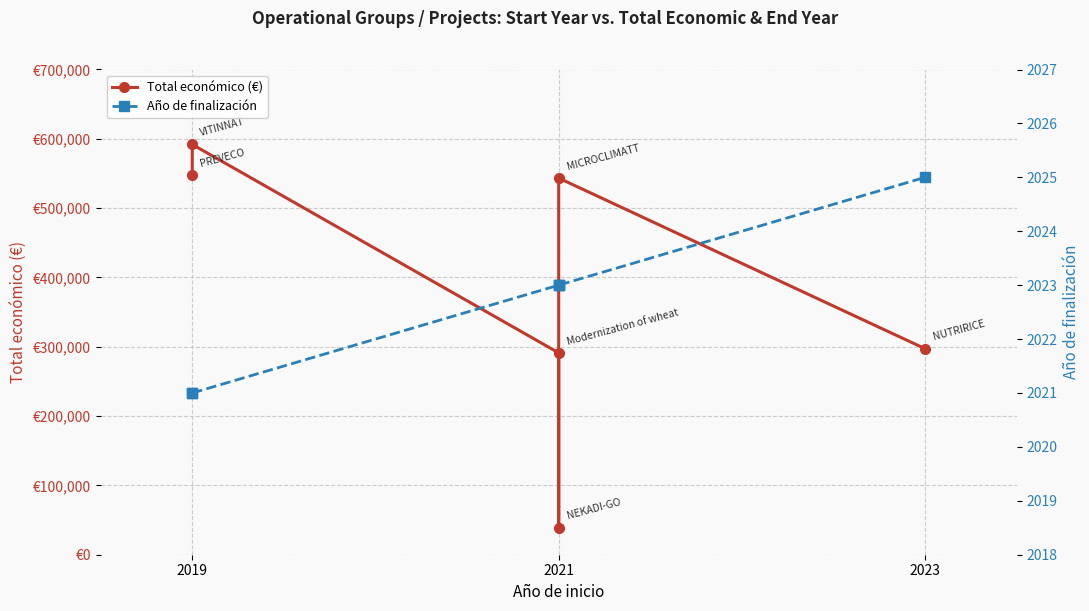

What is the highest value of the Total económico (€) series?

591878